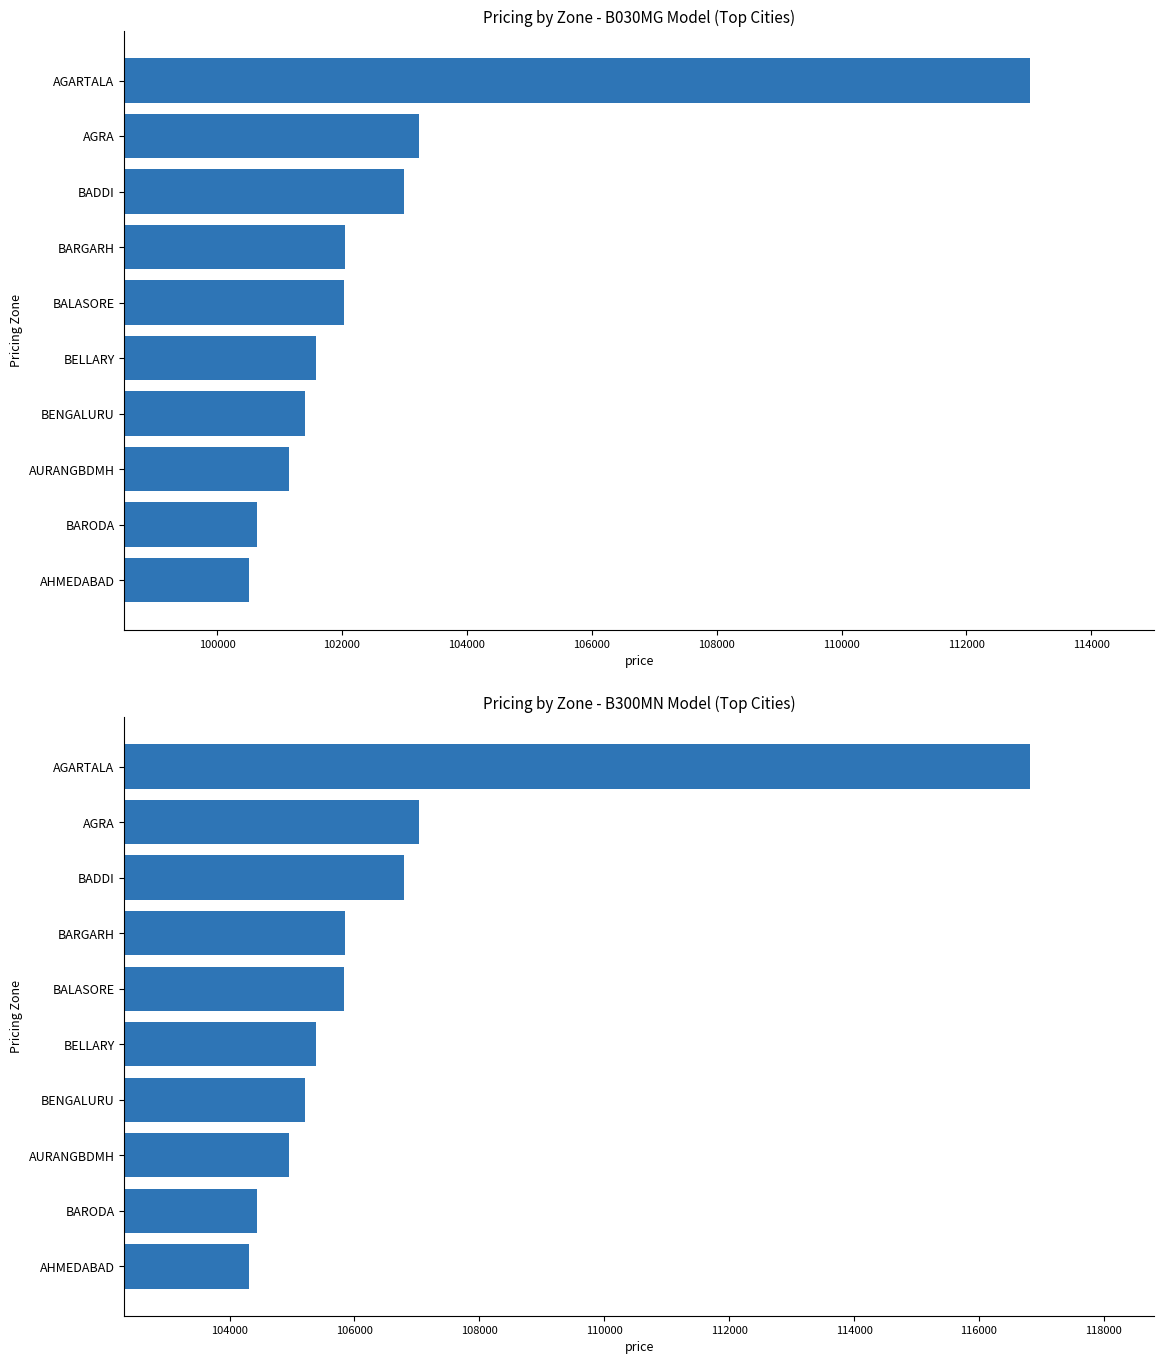

Rank the series at BARGARH from lowest to highest value.

B030MG, B300MN